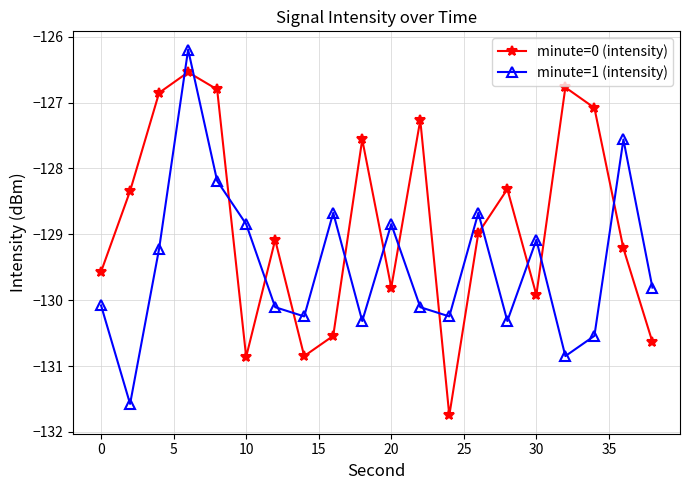

True or false: minute=1 (intensity) has more than 0 points higher than both neighbors.

True